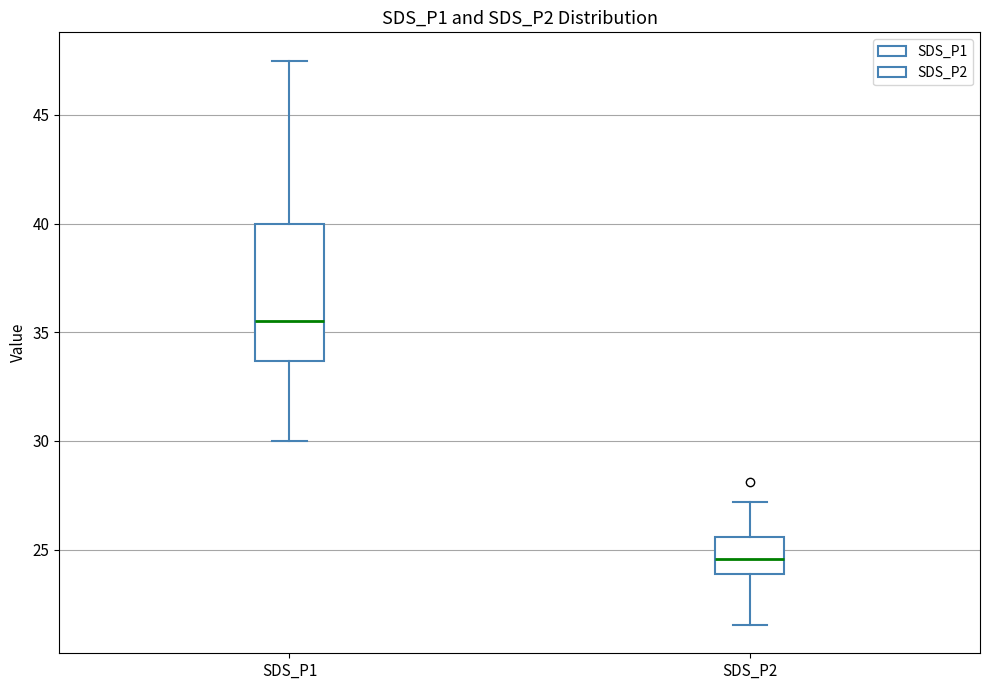

Which box's median line is the highest?

SDS_P1